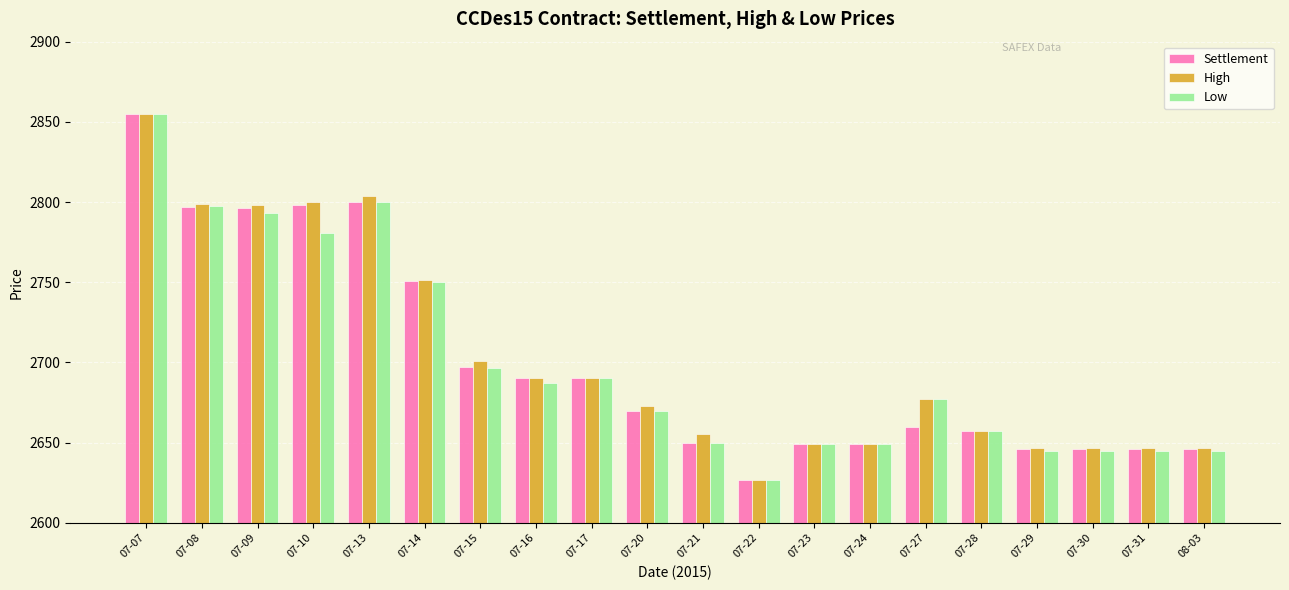

At which category is the sum across all series the highest?

07-07